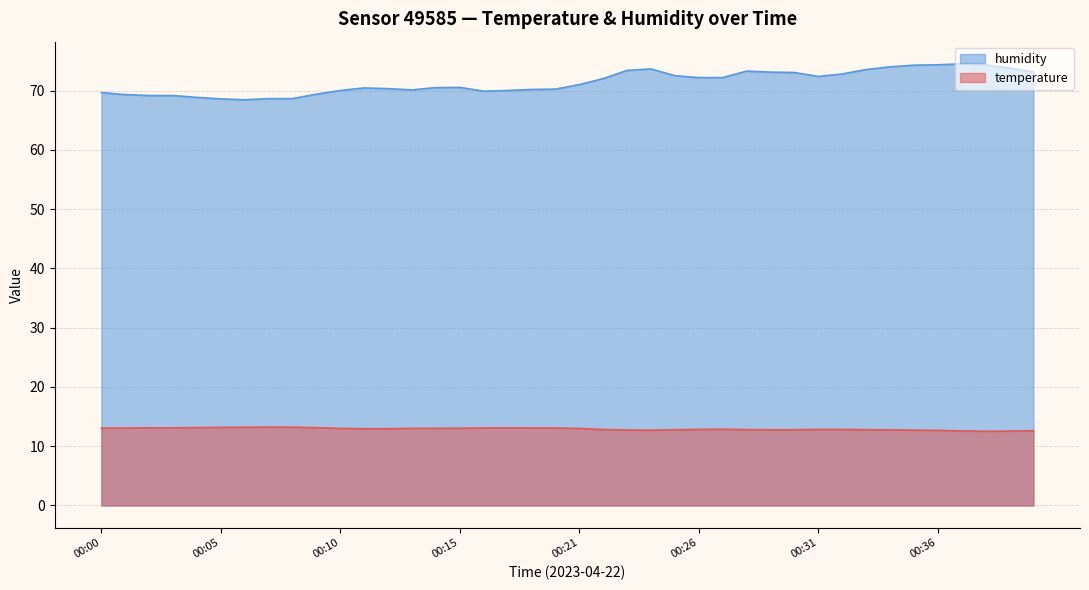

How many data points does each series have?

40